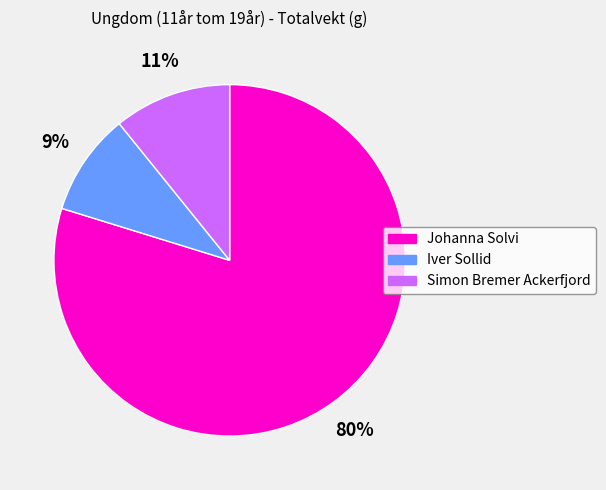

Between Iver Sollid and Johanna Solvi, which is larger?

Johanna Solvi